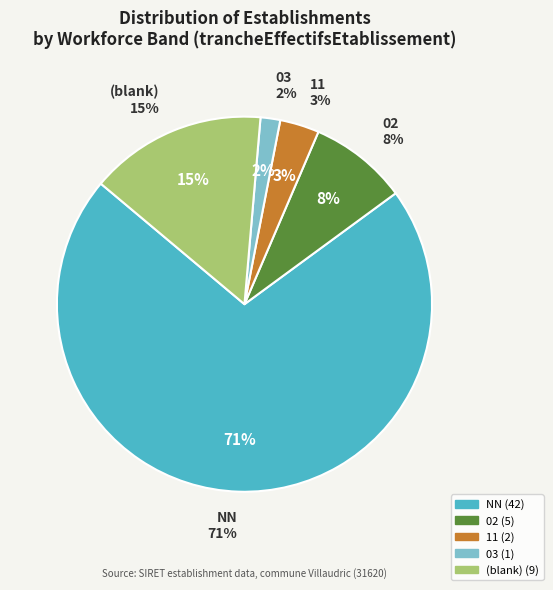

Combined, do 02 and 11 account for over 50%?

No